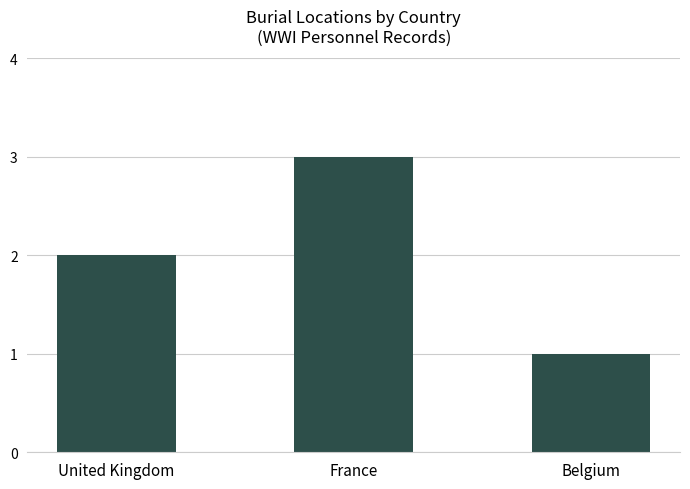

The value at France is 3. True or false?

True